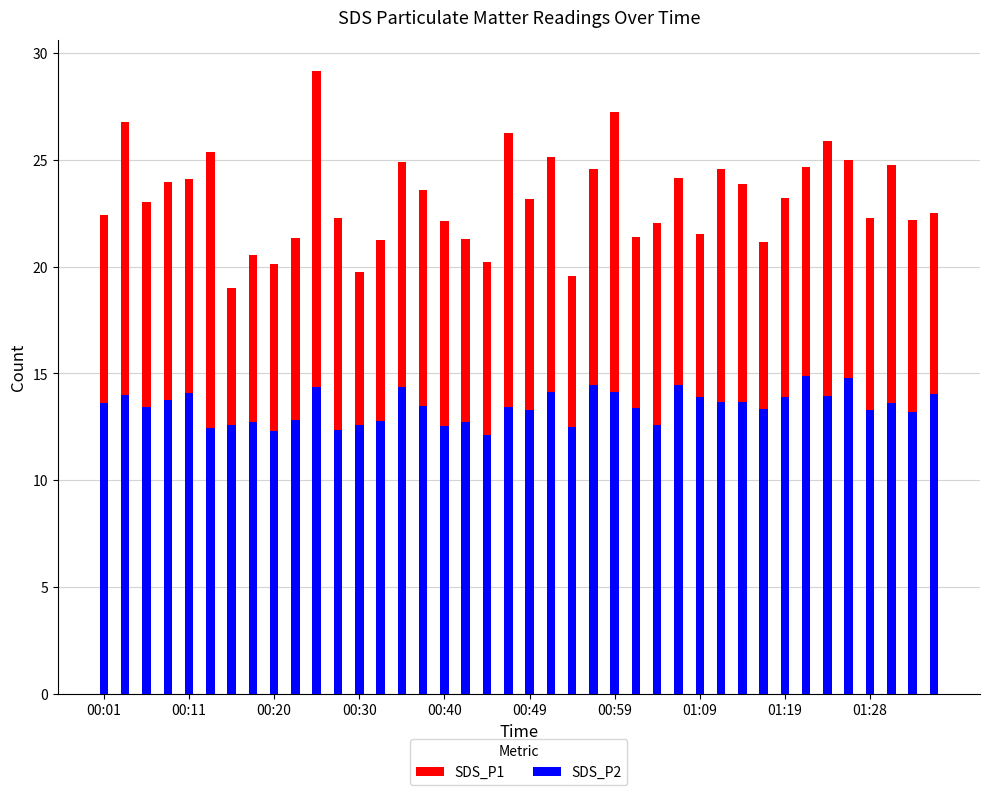

At which category is the sum across all series the highest?

10